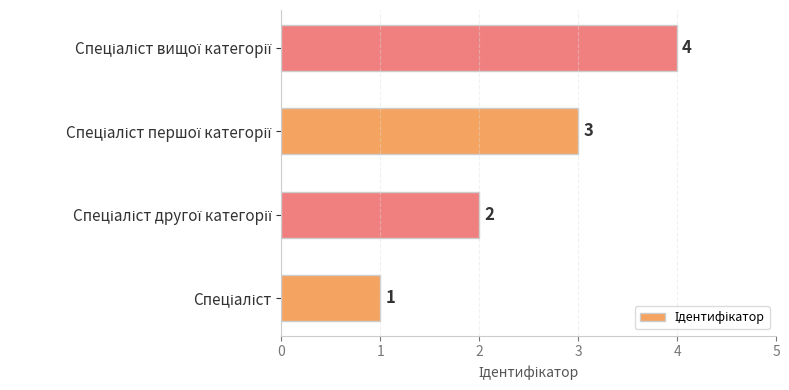

What is the sum of all values?

10